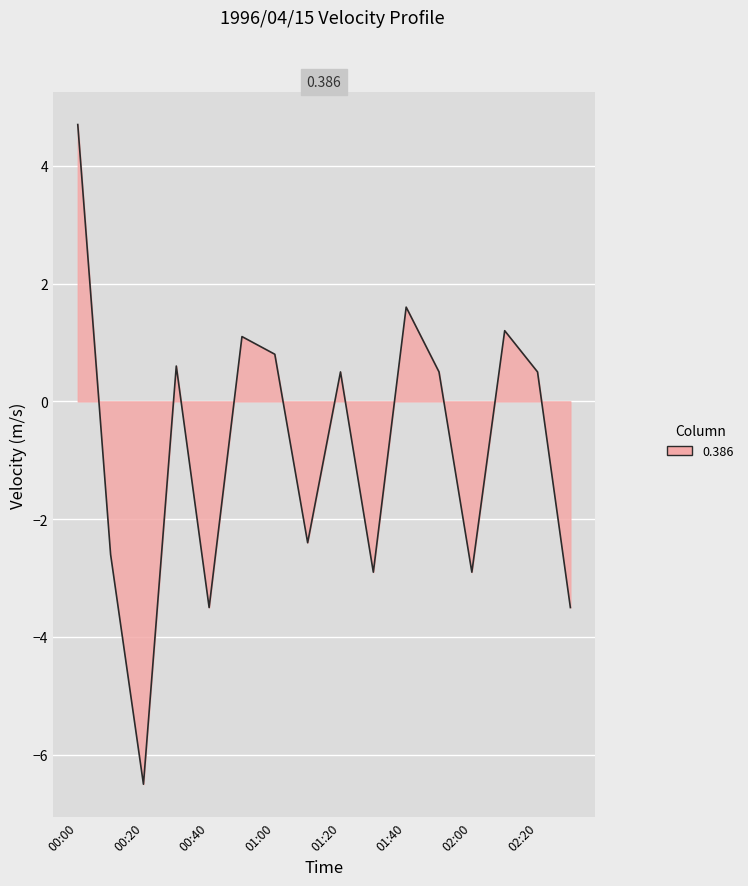

What is the maximum value shown in the chart?

4.7